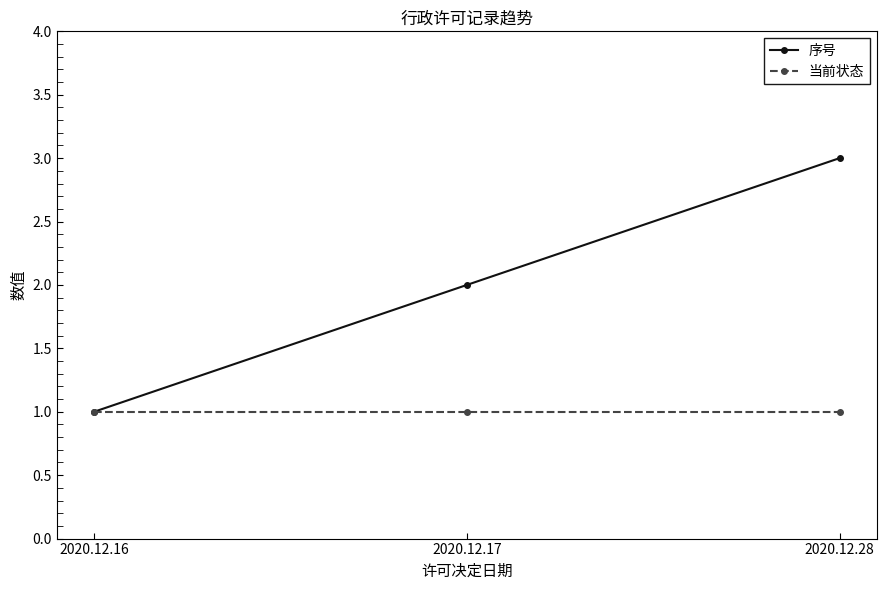

What are all the series names shown in the legend?

序号, 当前状态